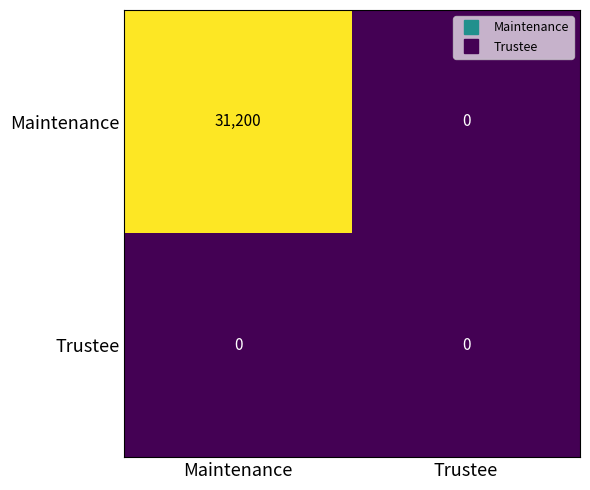

Which series has the largest range (max minus min)?

Maintenance